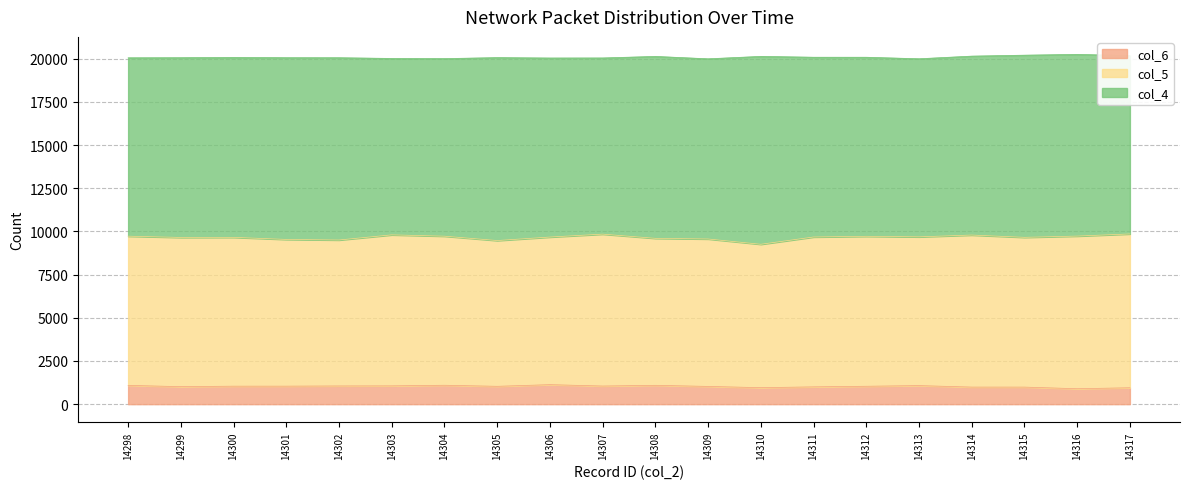

Between 14309 and 14308, which is larger?

14308